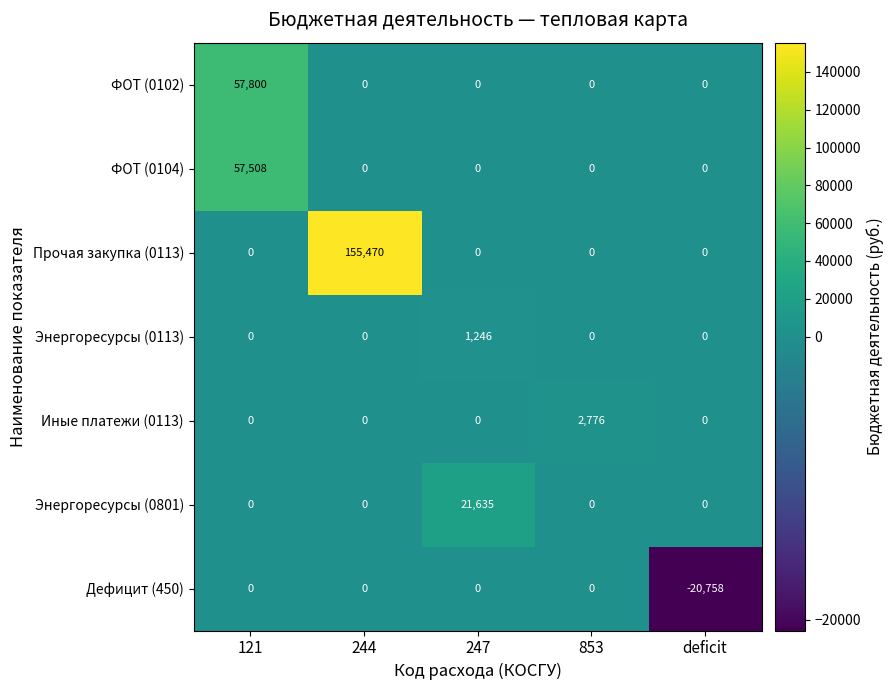

What is the spread (max minus min) of values at 244?

155470